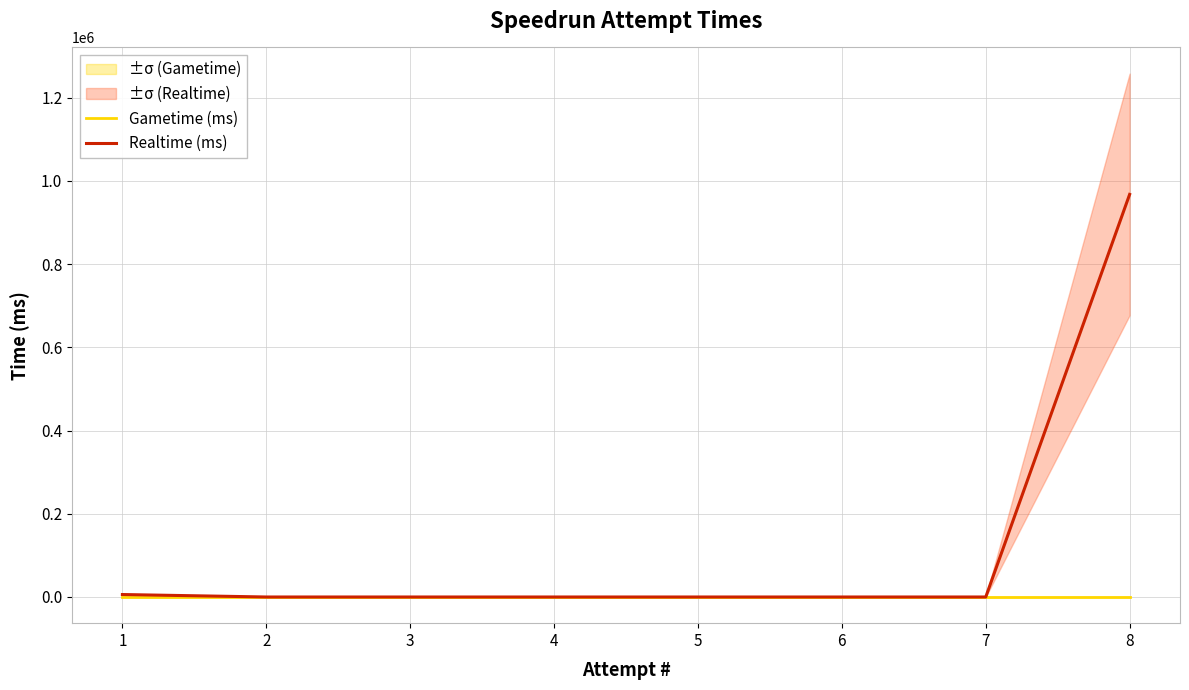

The value of Realtime (ms) at 1 is 5939. True or false?

True